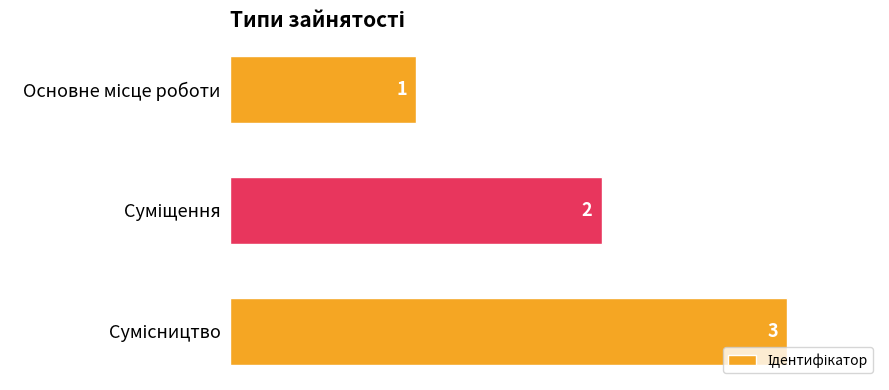

What is the minimum value shown in the chart?

1